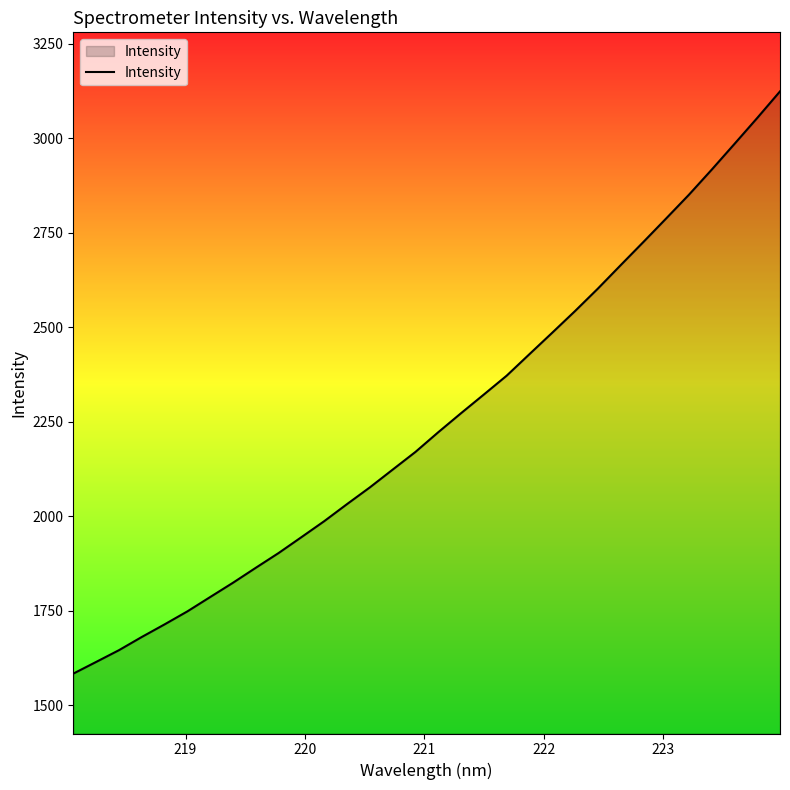

What is the greatest value displayed?

3124.4